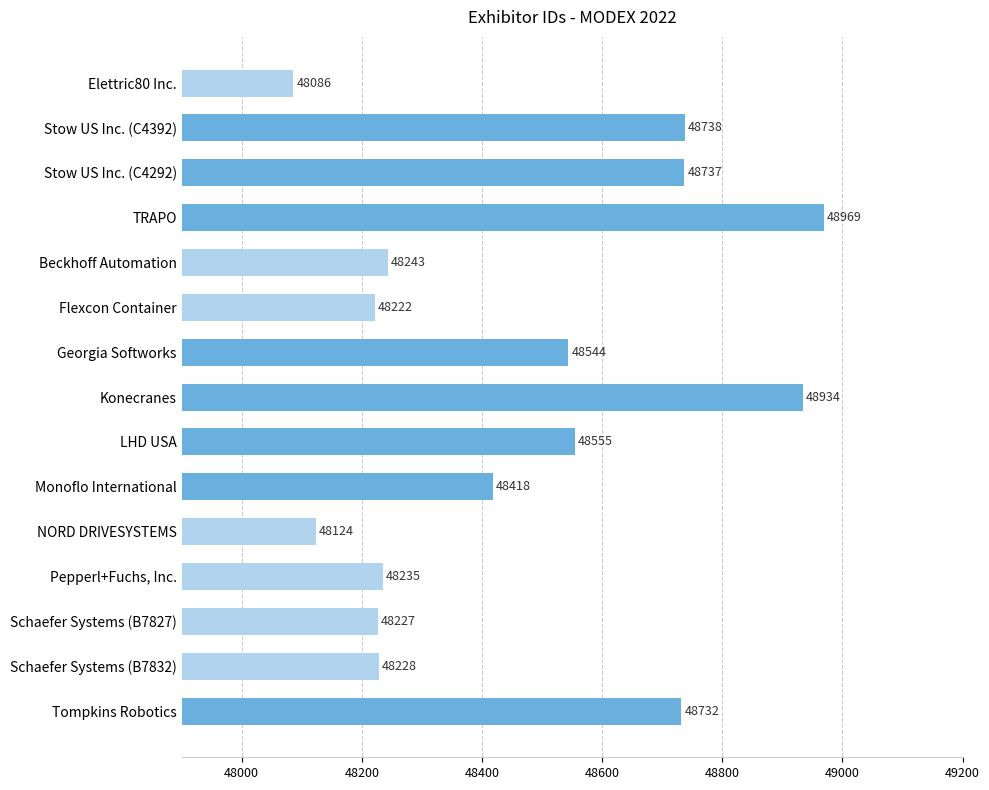

What is the maximum value shown in the chart?

48969